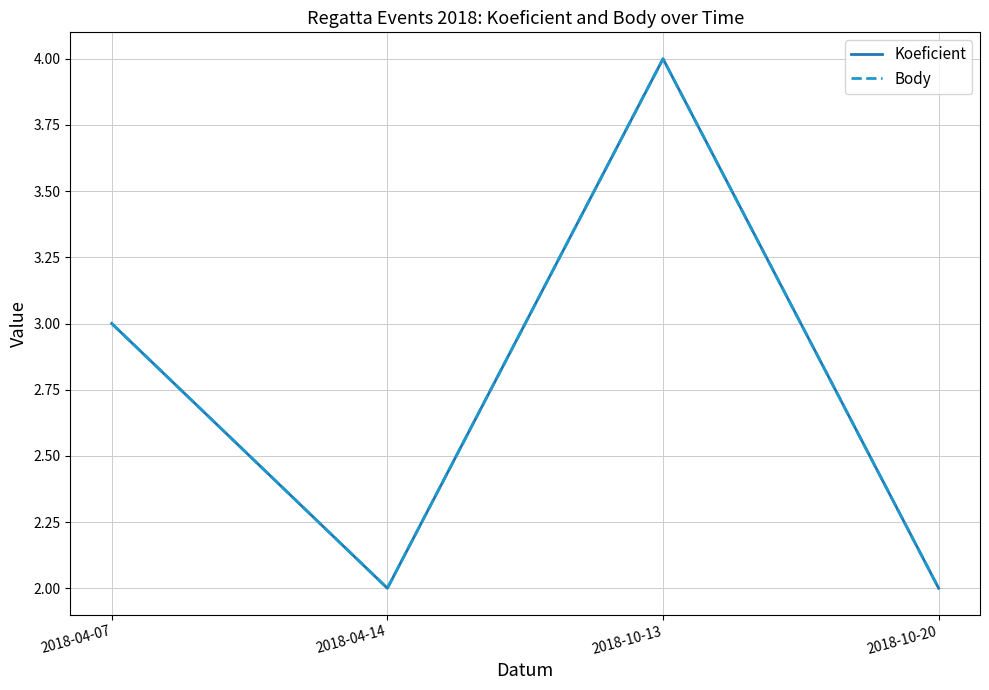

Which series has the widest spread of values?

Koeficient